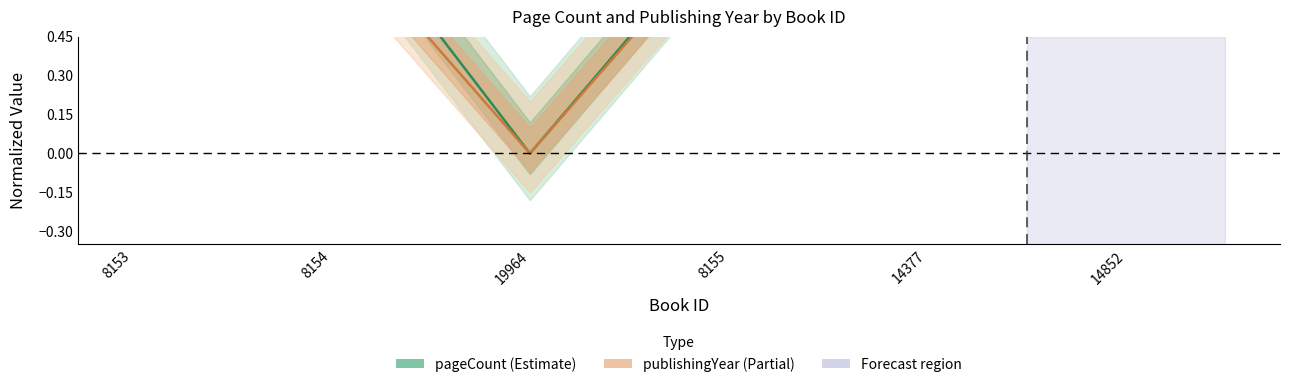

What is the label of the 1st point from the right?

14852